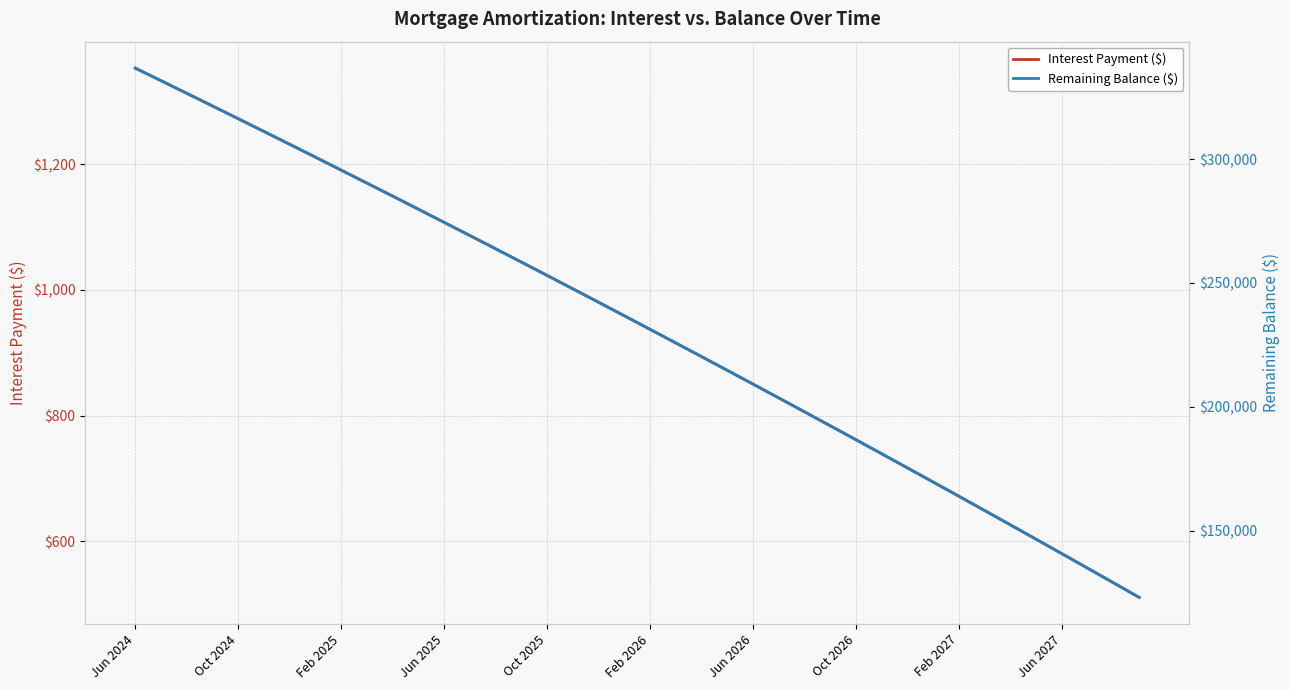

What is the spread (max minus min) of values at 27?

191560.4